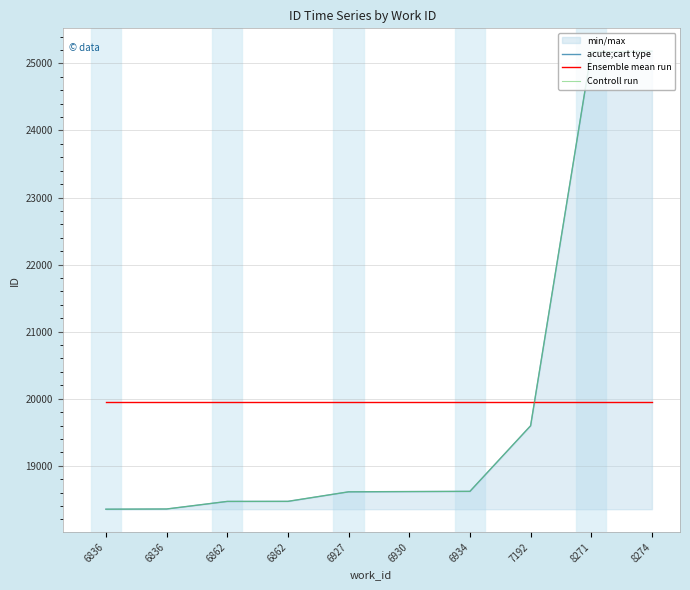

At which label does Controll run reach its minimum?

6836